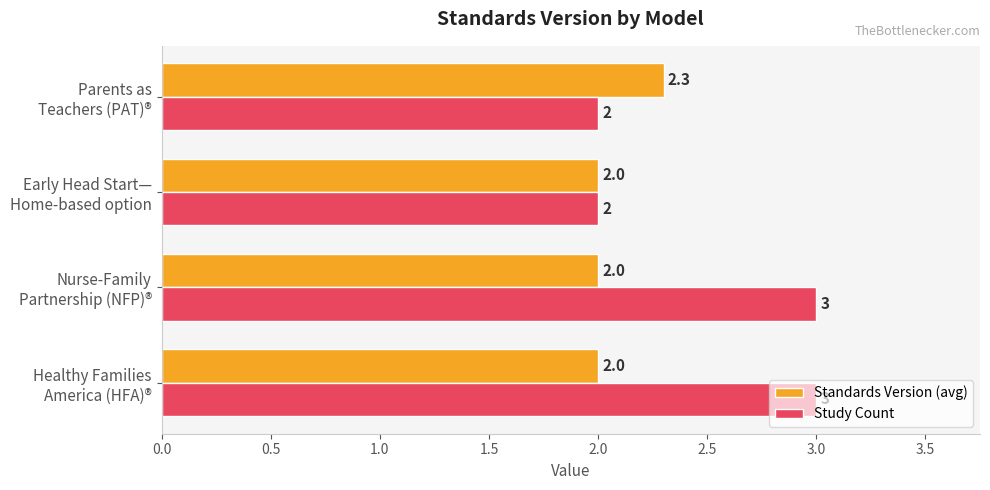

What is the sum of all Study Count values?

10.0